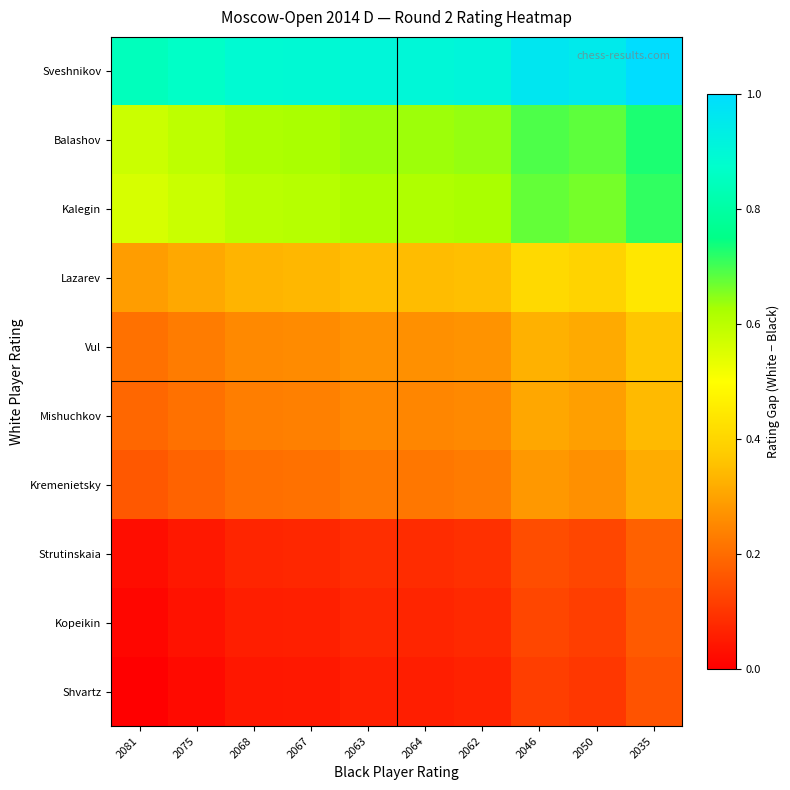

What is the difference between the highest and lowest values at 2035?

0.8